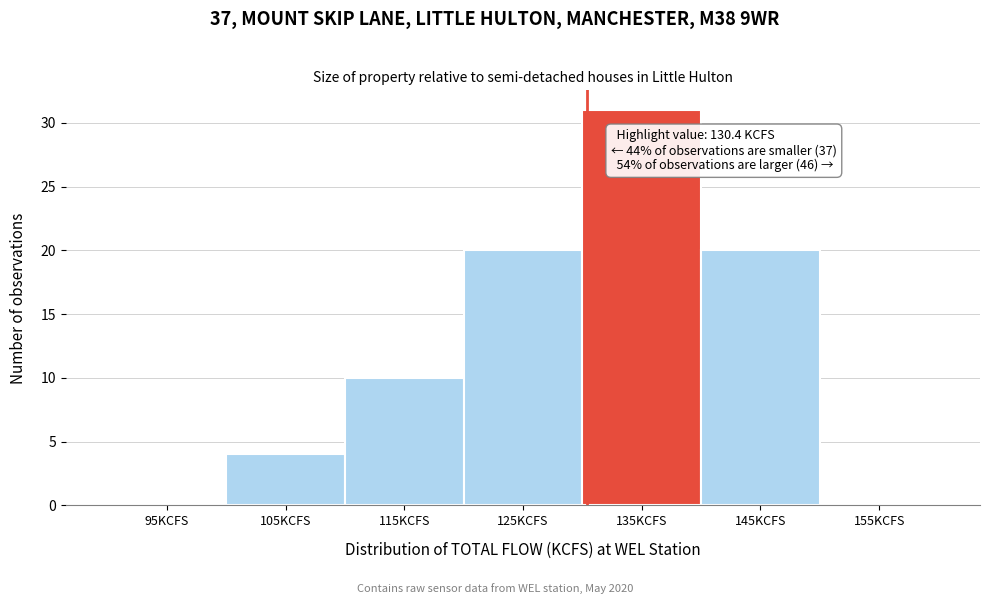

Which range on the x-axis has the tallest bar?

130 to 140